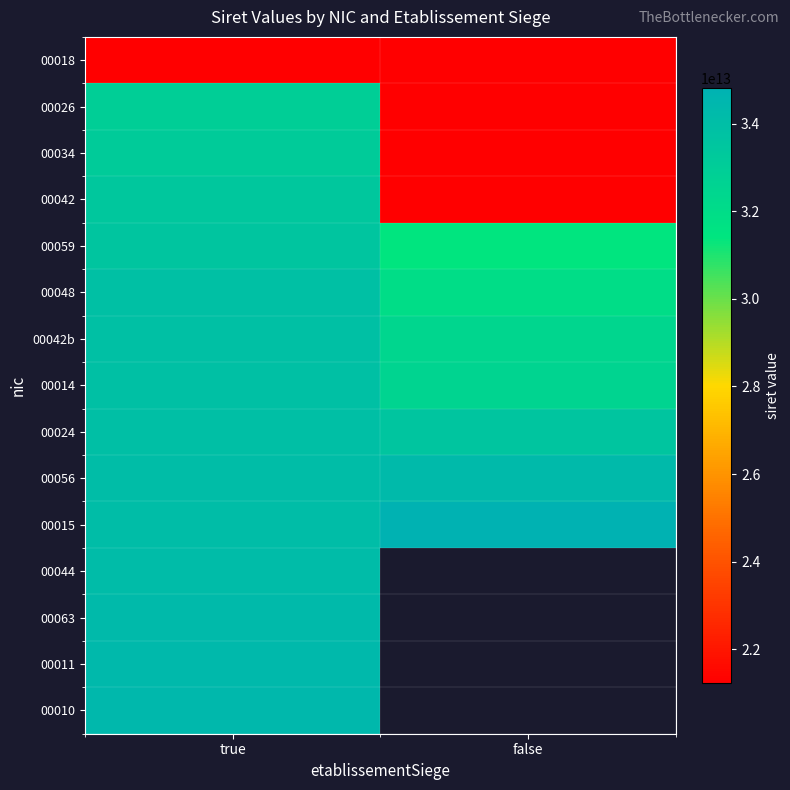

The 00015 series shows 34812144300025.0 at false. True or false?

True